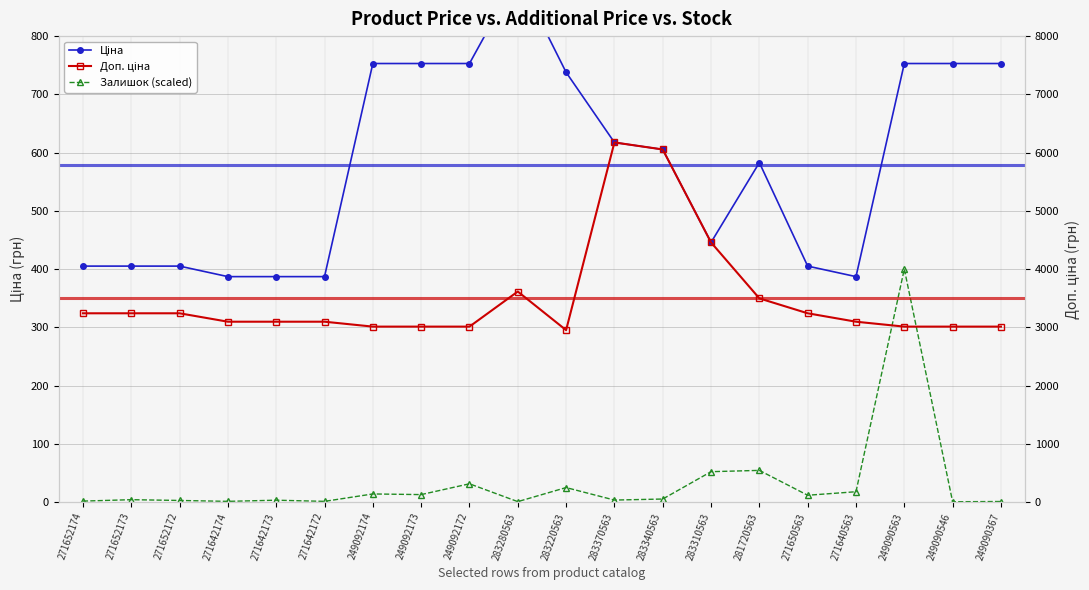

What value does the Доп. ціна series have at 271642173?

3096.2